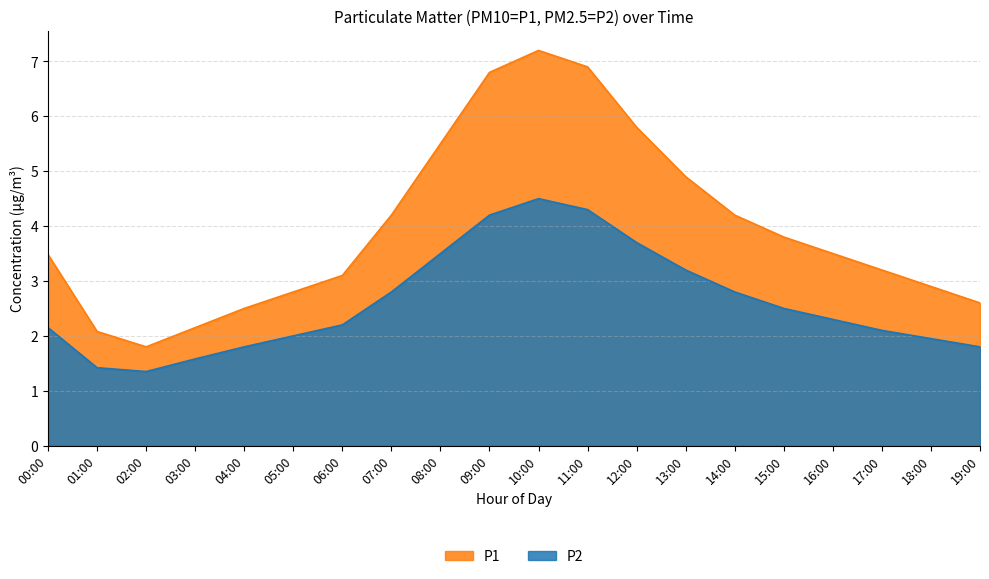

The P2 series shows 3.2 at 04:00. True or false?

False